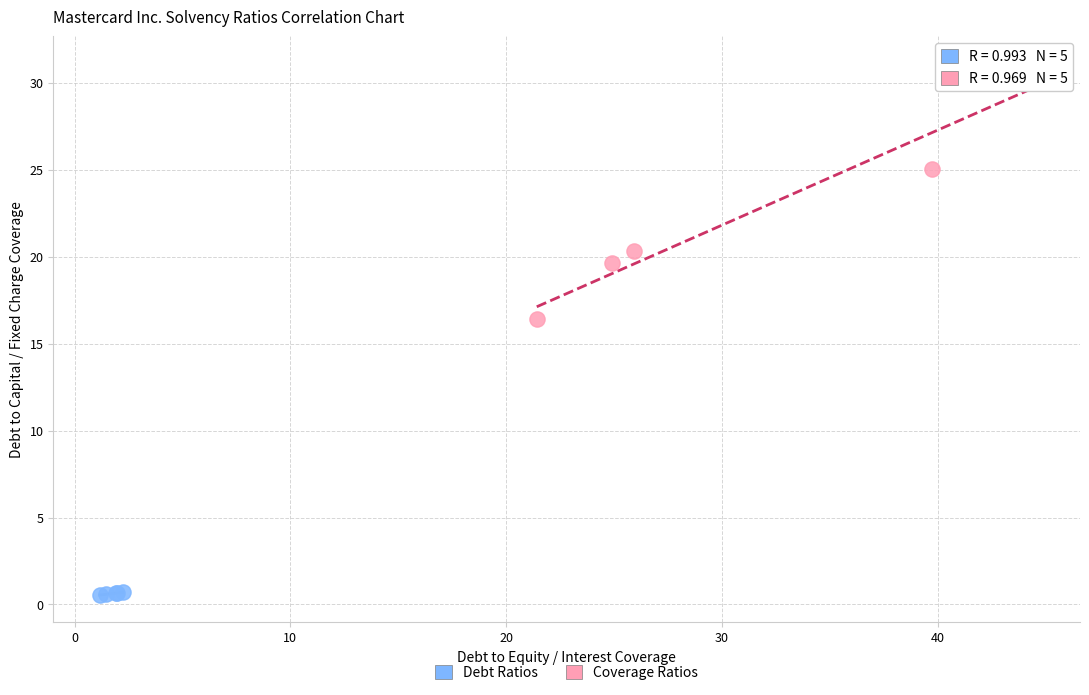

What are all the series names shown in the legend?

Debt Ratios, Coverage Ratios